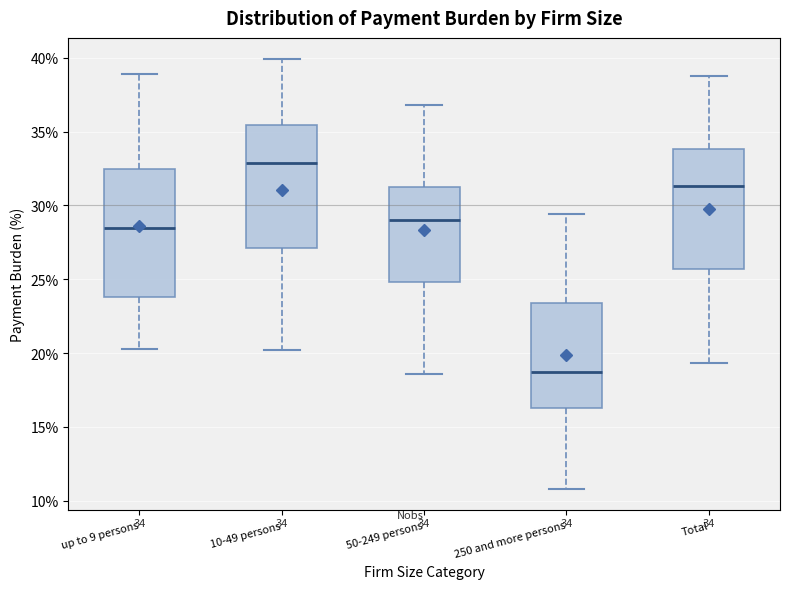

Which box has the lowest median line?

250 and more persons